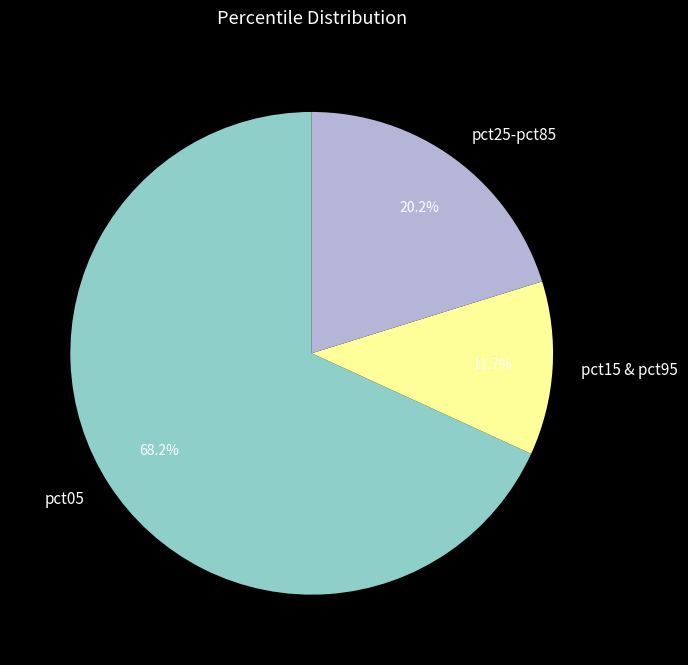

Between pct25-pct85 and pct05, which is larger?

pct05